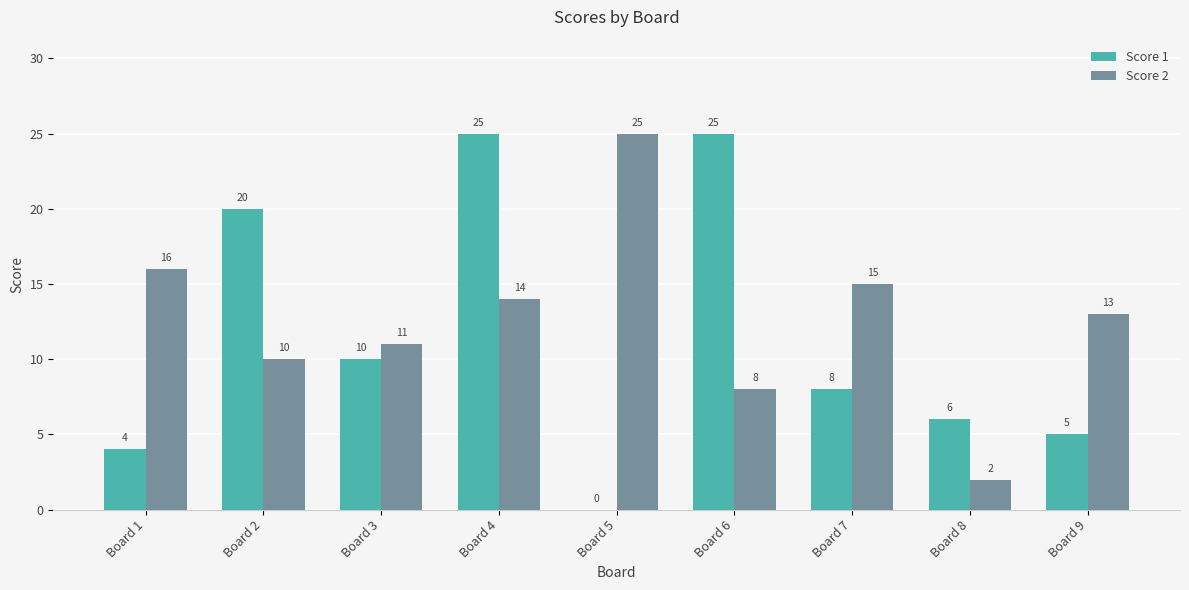

How many groups of bars are there?

9